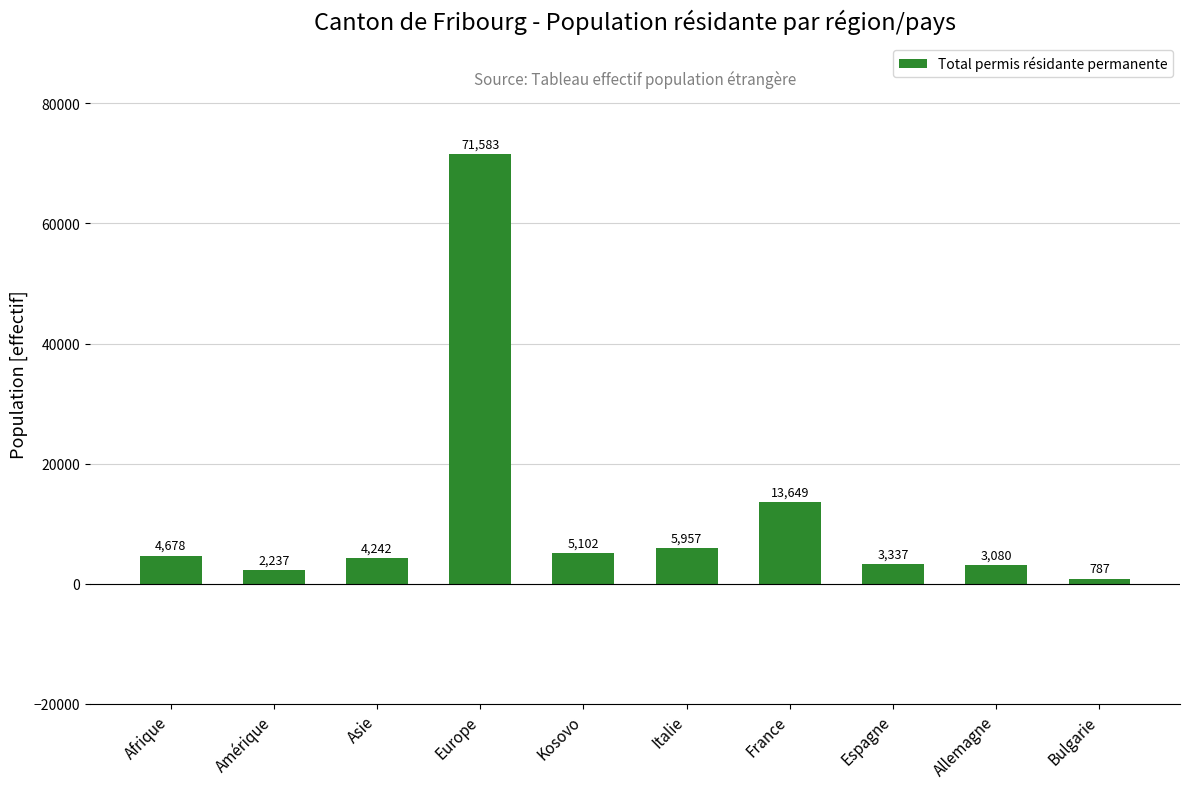

The value at Amérique is 2237. True or false?

True